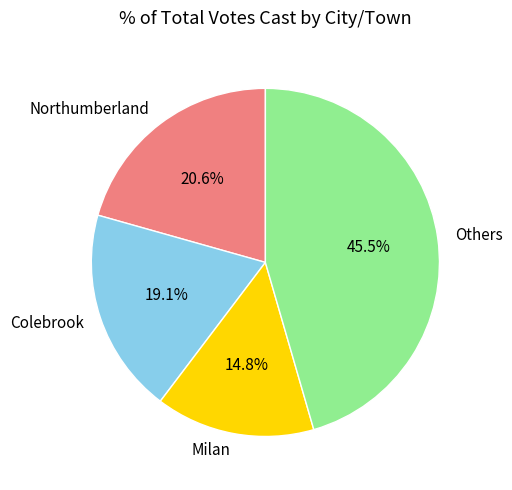

Which slice is the smallest?

Milan